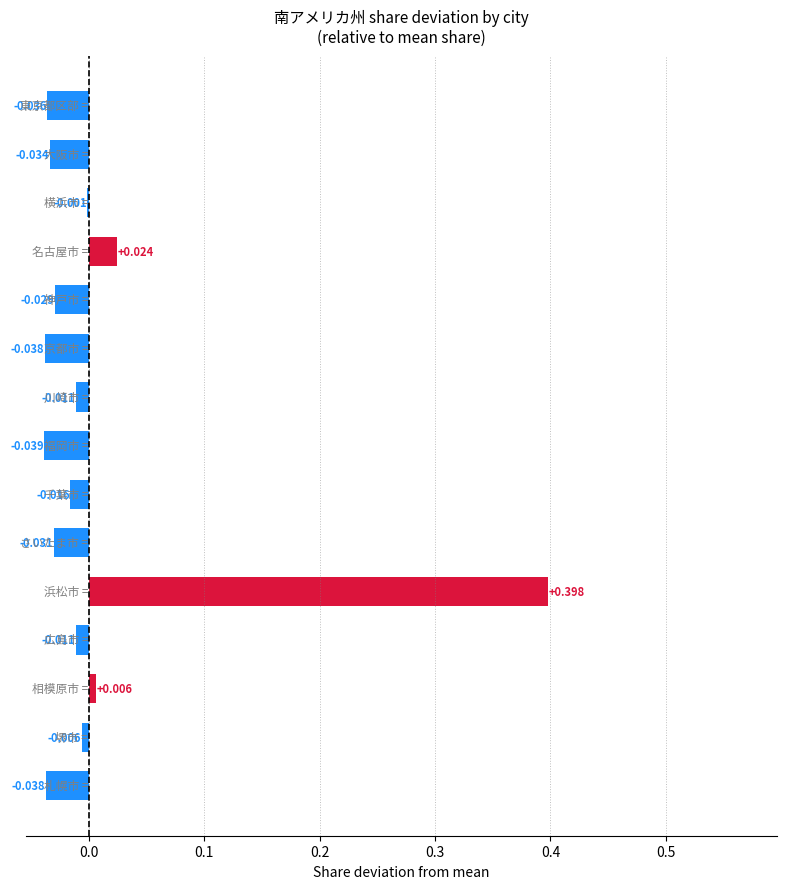

Are the bars grouped side by side (vs. stacked)?

No